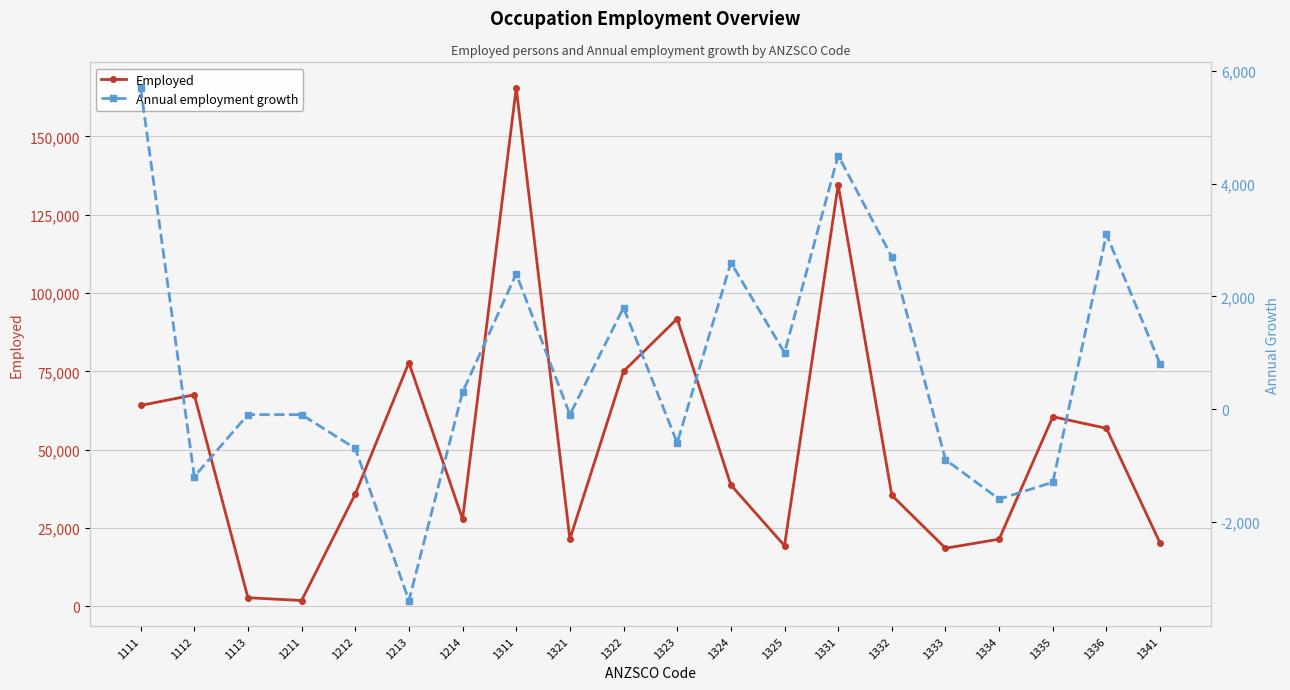

True or false: Employed and Annual employment growth cross at least once.

False